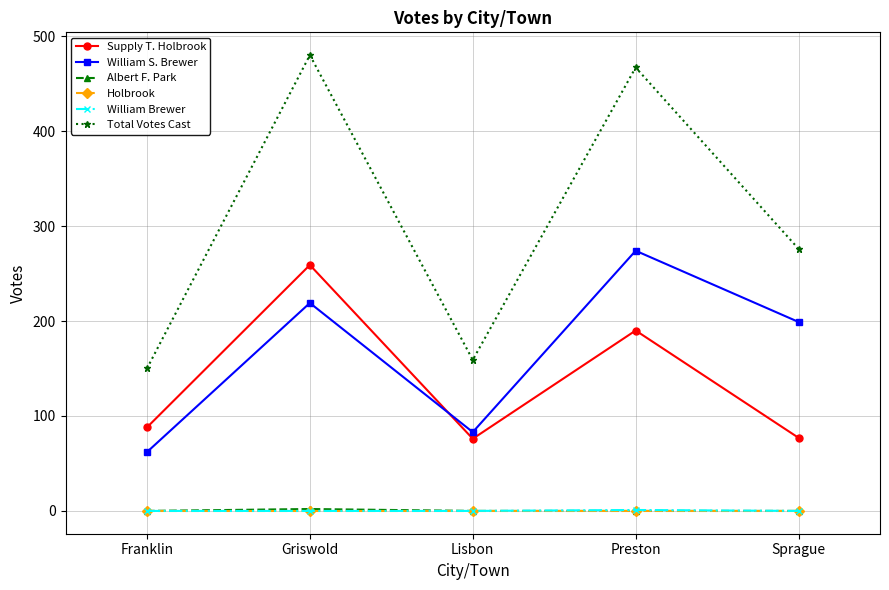

Which category has the highest value in the Supply T. Holbrook series?

Griswold